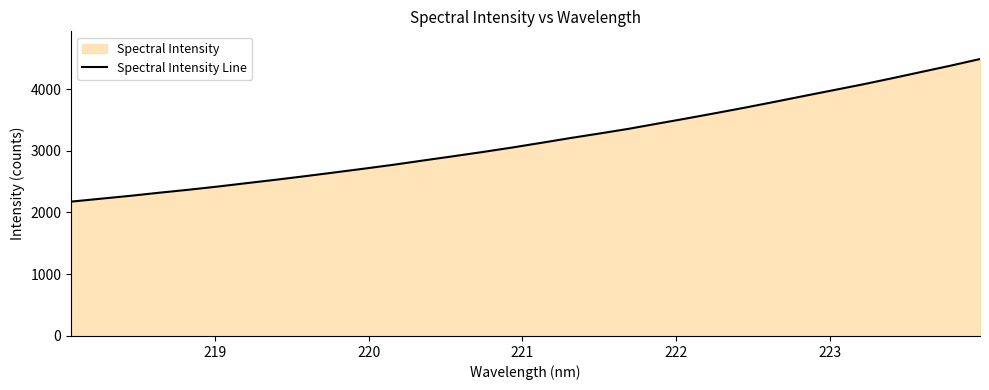

What is the greatest value displayed?

4485.6